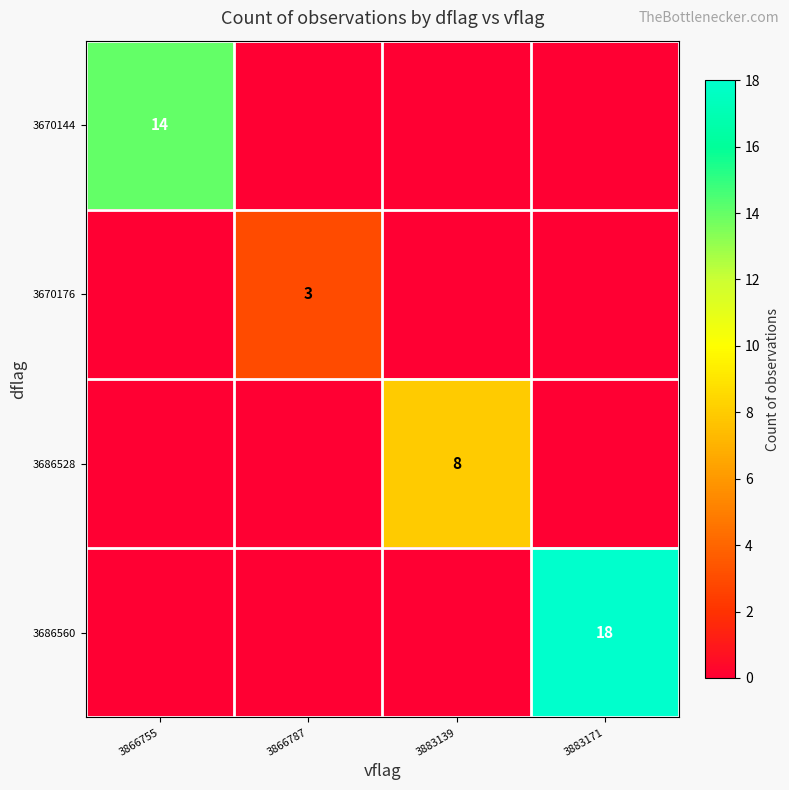

The 3670176 series shows 3 at 3866787. True or false?

True